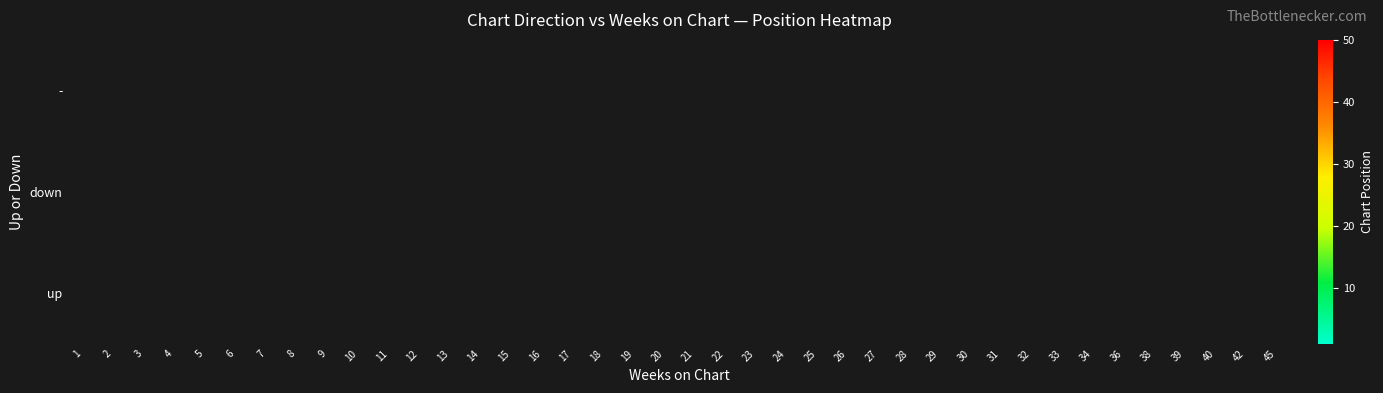

How many data points does each series have?

40